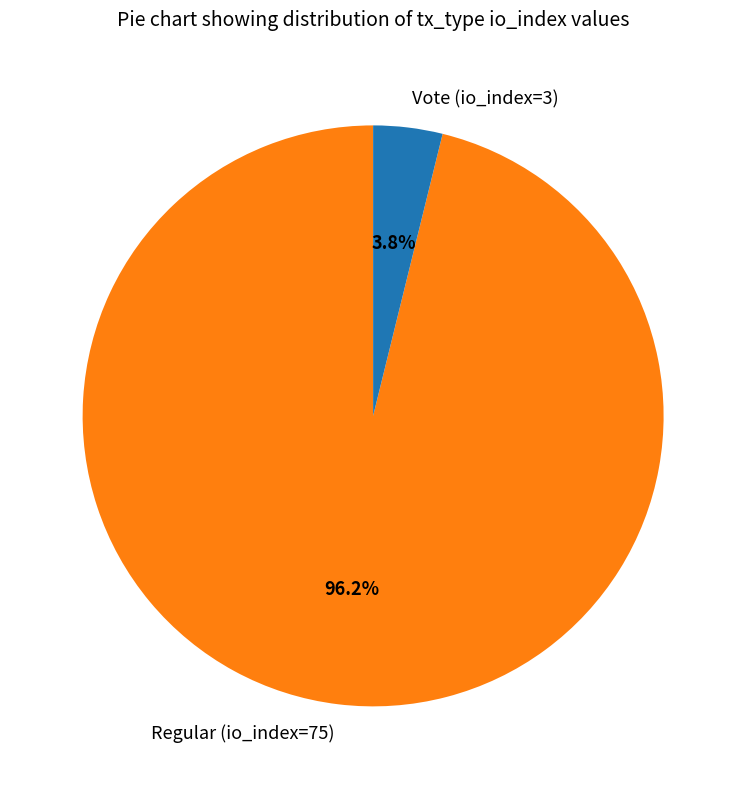

True or false: Regular (io_index=75) accounts for 96% of the total.

True